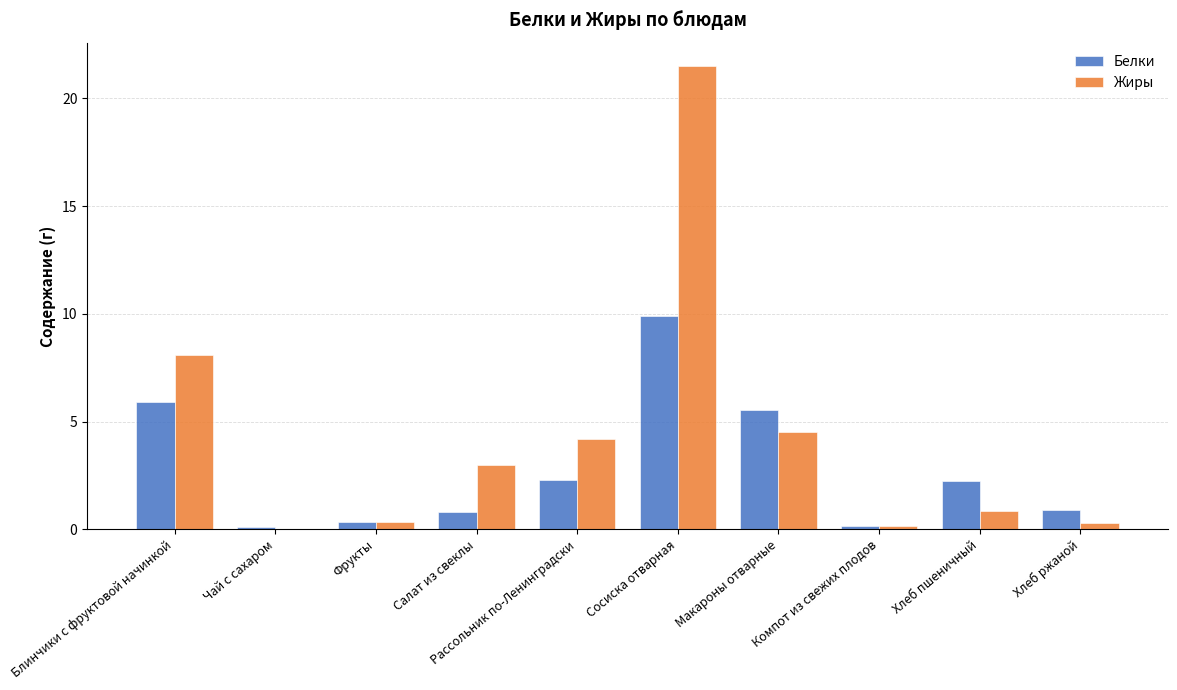

The value of Жиры at Хлеб пшеничный is 0.8. True or false?

True